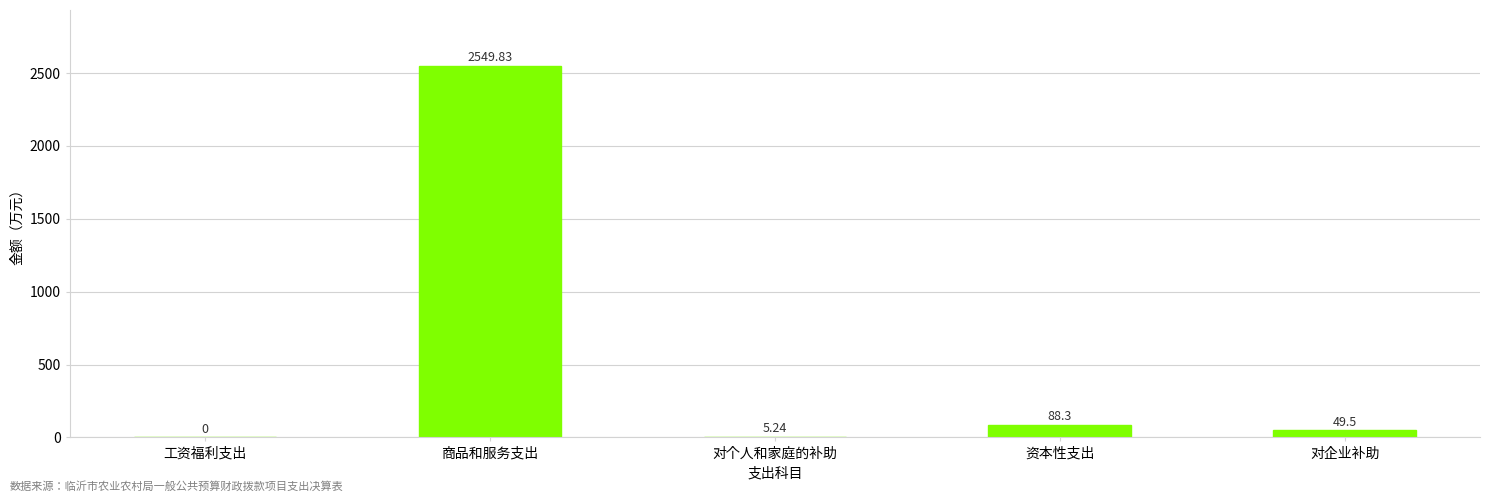

The chart shows a value of 2549.8 at 商品和服务支出. True or false?

True